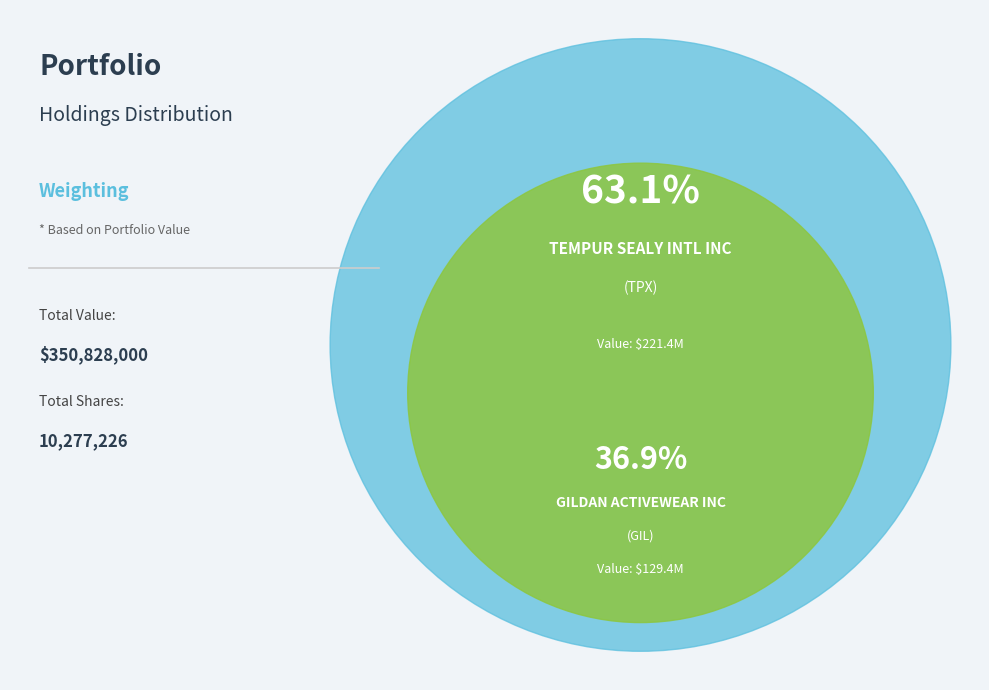

What percentage is the GILDAN ACTIVEWEAR INC slice, to the nearest percent?

37%